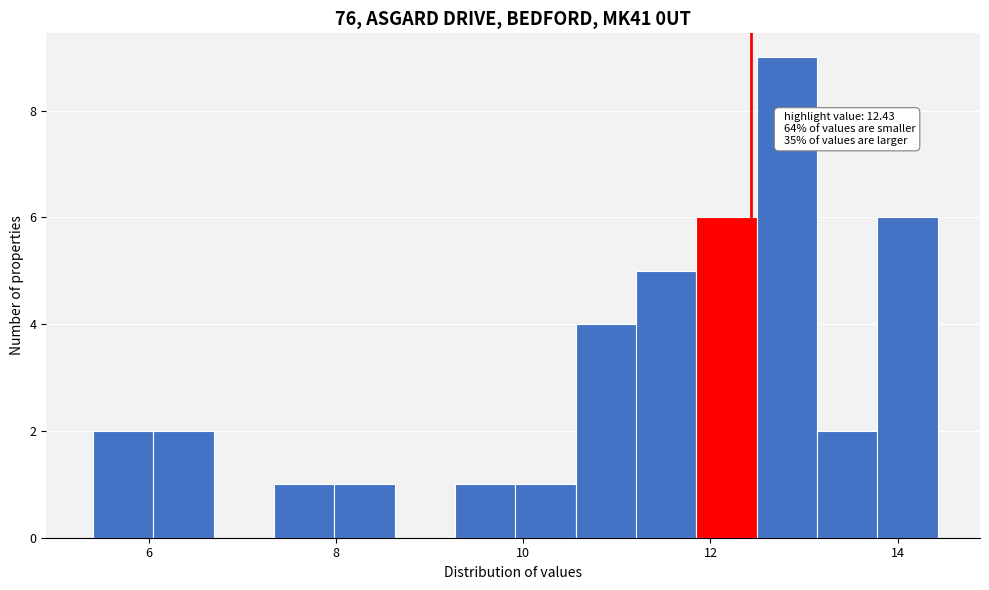

Read against the x-axis, roughly where is the centre of the tallest bar?

12.8